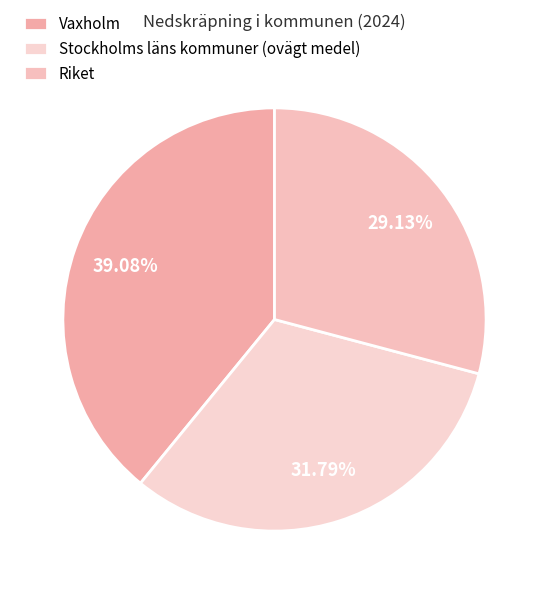

How many slices are in this pie chart?

3